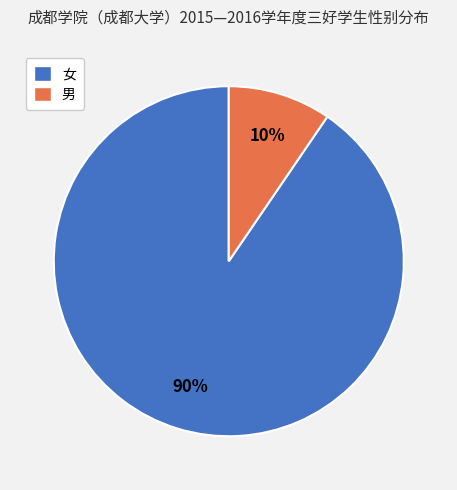

How many slices are in this pie chart?

2